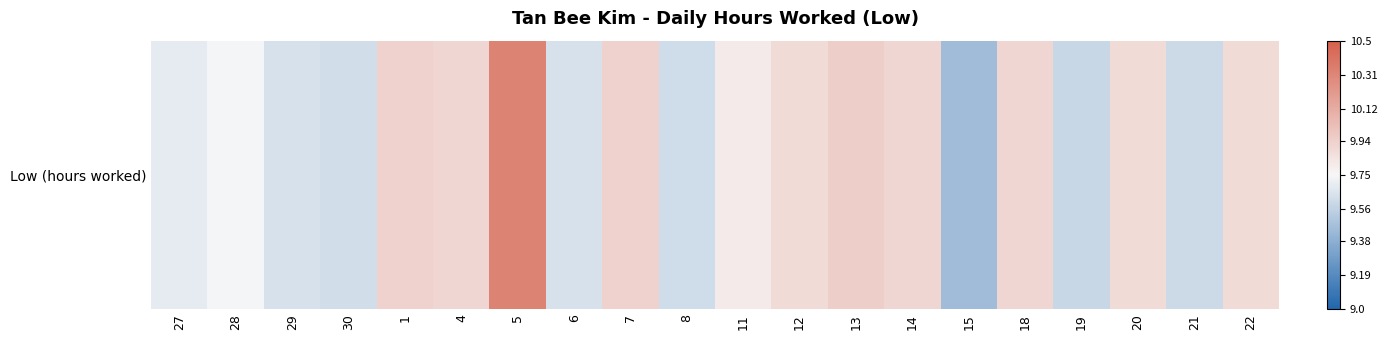

What is the minimum value shown in the chart?

9.4